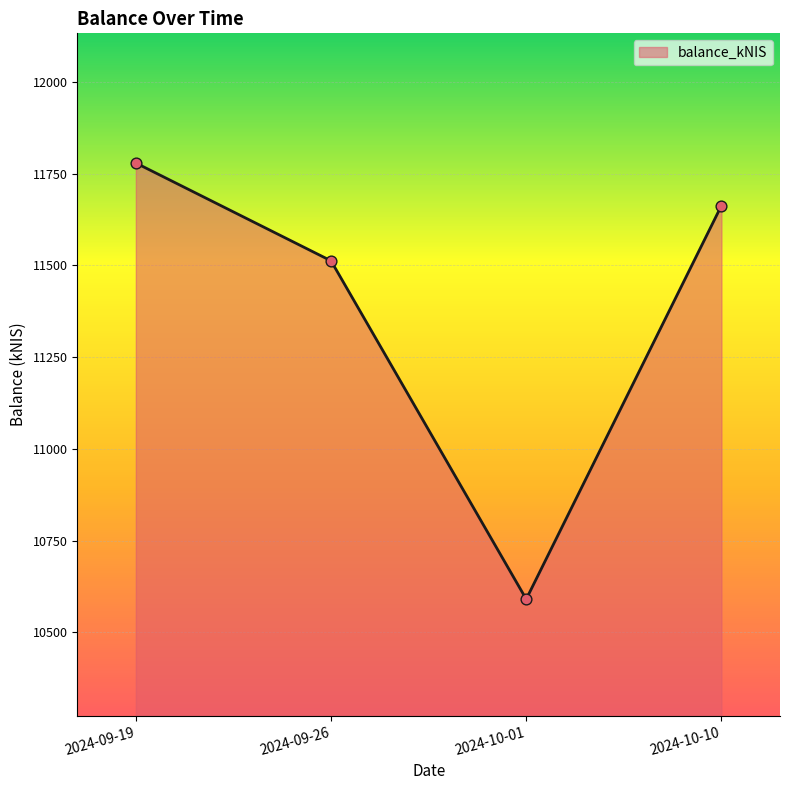

What is the change in value from 2024-09-19 to 2024-09-26?

-266.7